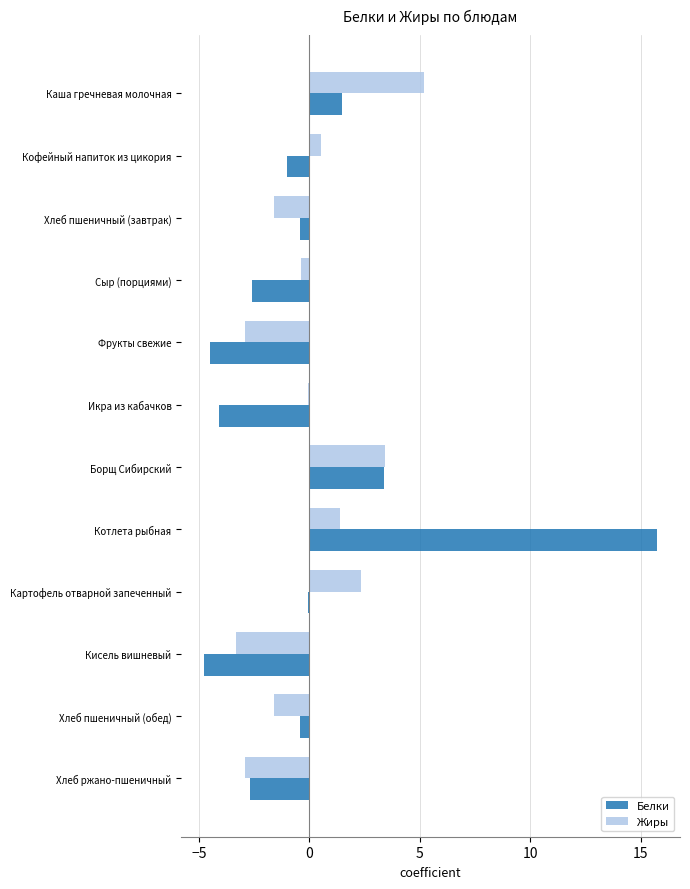

Is the value of Жиры at Кисель вишневый greater than the value of Белки at Сыр (порциями)?

No